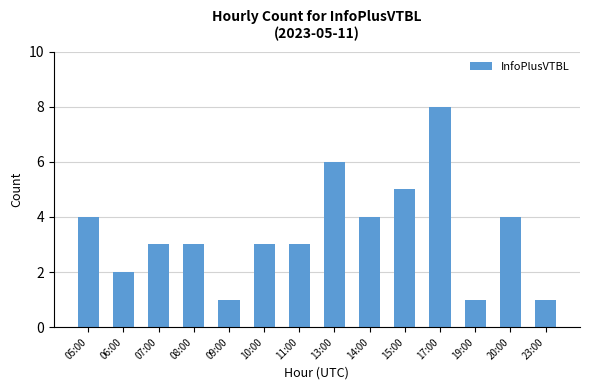

Does the chart contain any negative values?

No